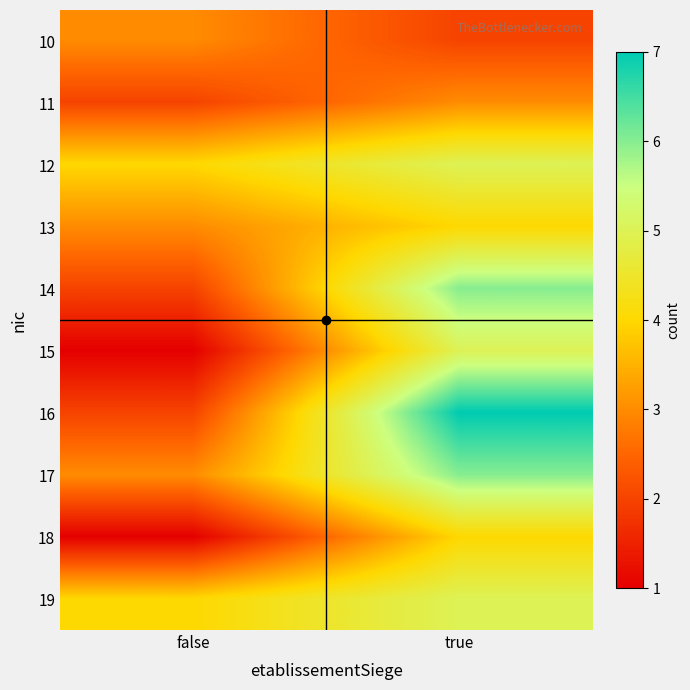

Reading right to left, what are all the values shown in this chart?

10: true=2	false=3
11: true=3	false=2
12: true=5	false=4
13: true=4	false=3
14: true=6	false=2
15: true=5	false=1
16: true=7	false=2
17: true=6	false=3
18: true=4	false=1
19: true=5	false=4